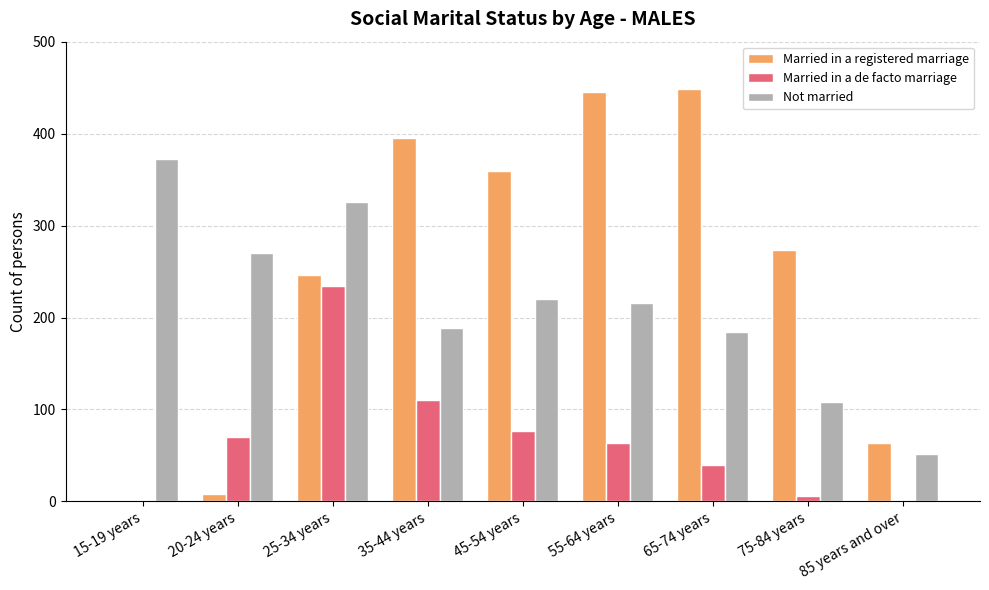

How many groups of bars are there?

9